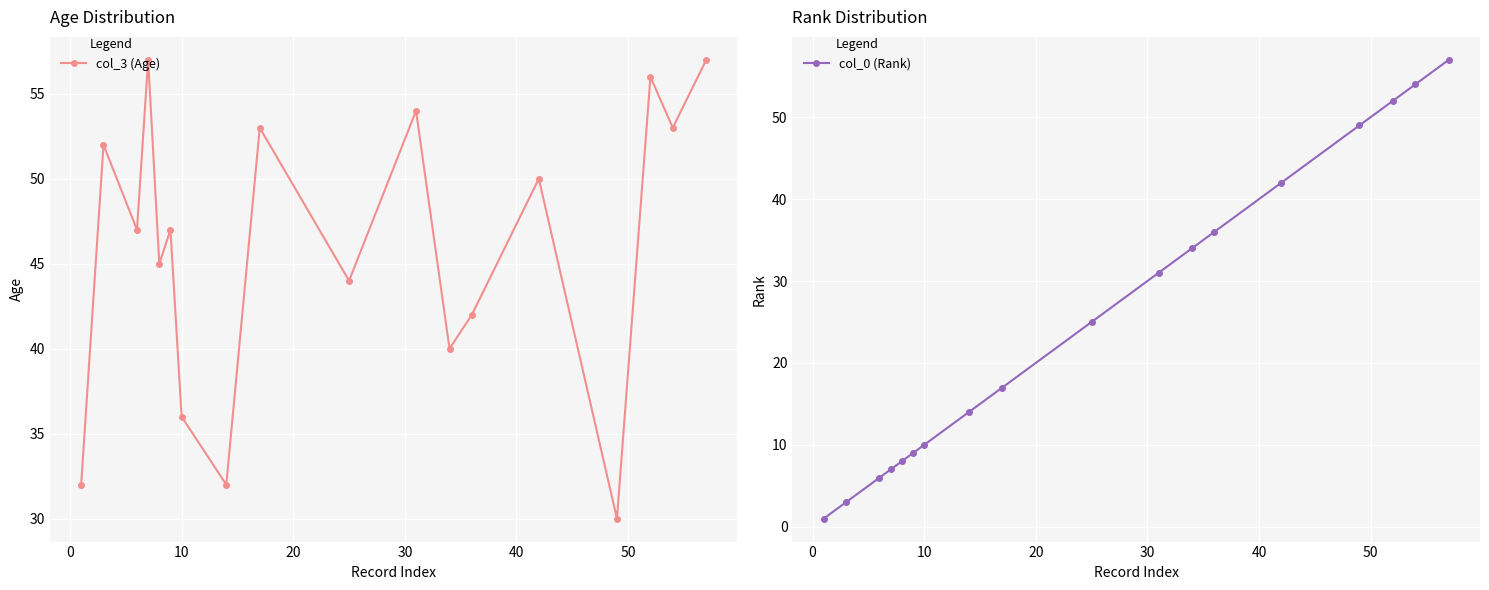

Rank the series by their maximum value, from lowest to highest.

col_3 (Age), col_0 (Rank)